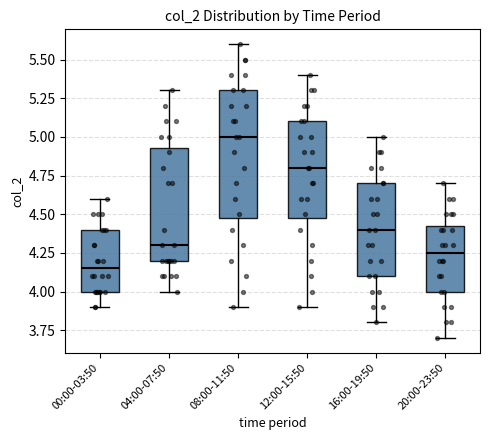

Reading left to right, transcribe this box plot: for each box, give where its median line is, the range the box spans, and where its two whiskers end, as read against the y-axis. The values are not printed on the chart, so give them approximately, as read against the axis.

00:00-03:50: median 4.15, box 4.00 to 4.40, whiskers 3.90 to 4.60
04:00-07:50: median 4.30, box 4.20 to 4.95, whiskers 4.00 to 5.30
08:00-11:50: median 5.00, box 4.50 to 5.30, whiskers 3.90 to 5.60
12:00-15:50: median 4.80, box 4.50 to 5.10, whiskers 3.90 to 5.40
16:00-19:50: median 4.40, box 4.10 to 4.70, whiskers 3.80 to 5.00
20:00-23:50: median 4.25, box 4.00 to 4.45, whiskers 3.70 to 4.70